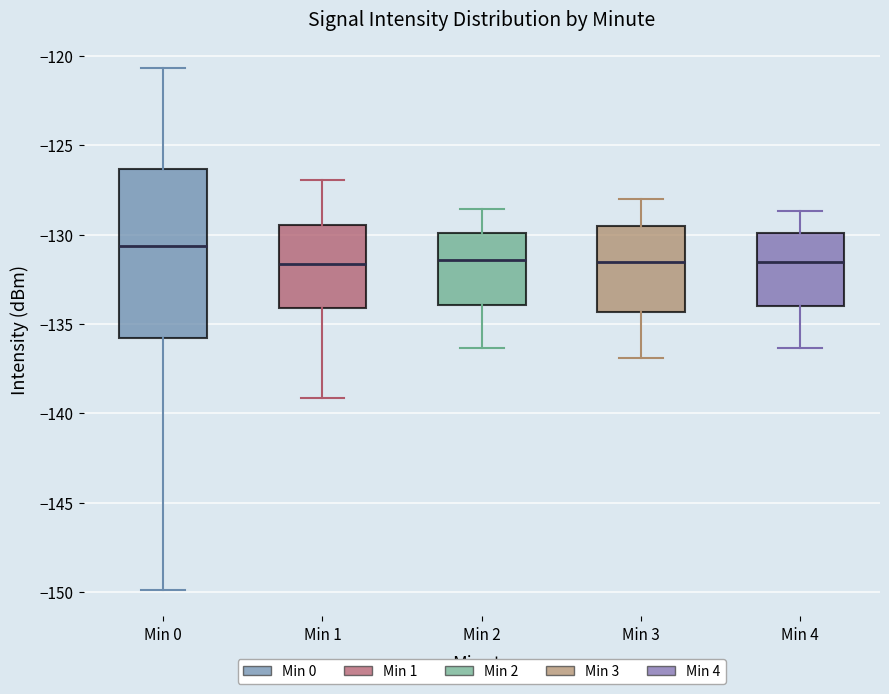

Which box has the highest median line?

Min 0